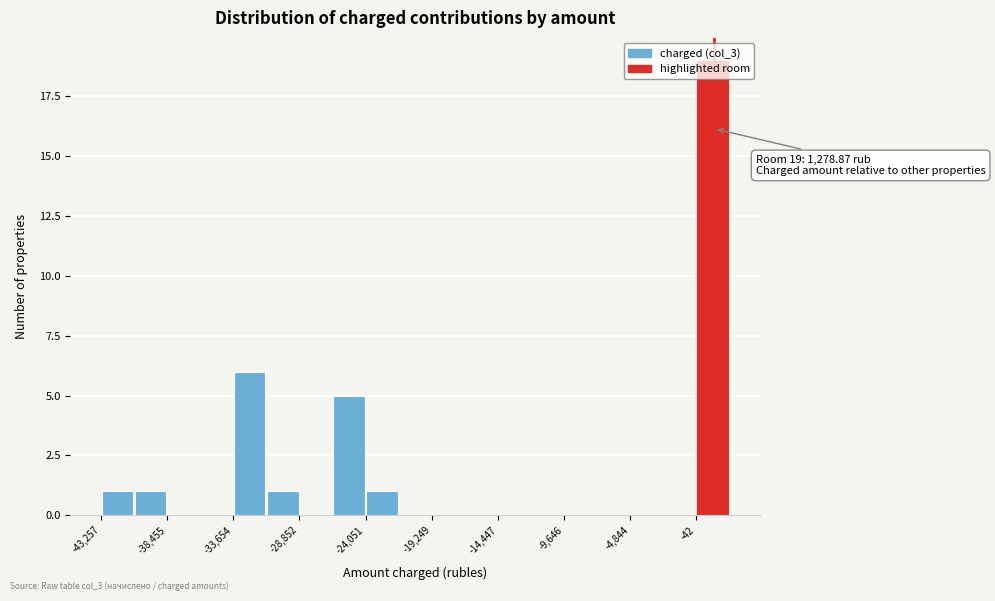

Which range on the x-axis has the tallest bar?

0 to 2500